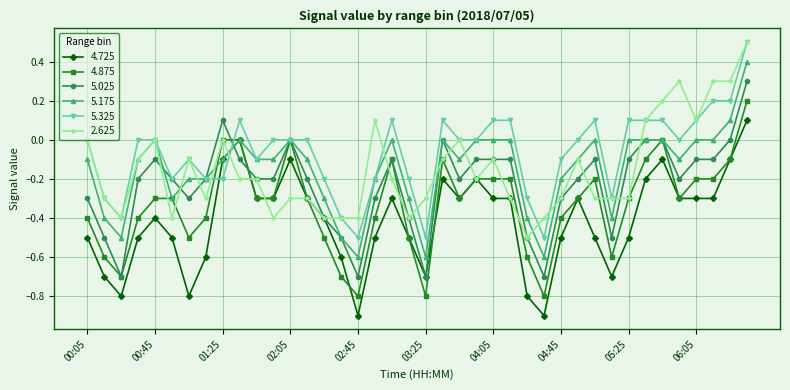

True or false: 4.875 has more than 0 points higher than both neighbors.

True